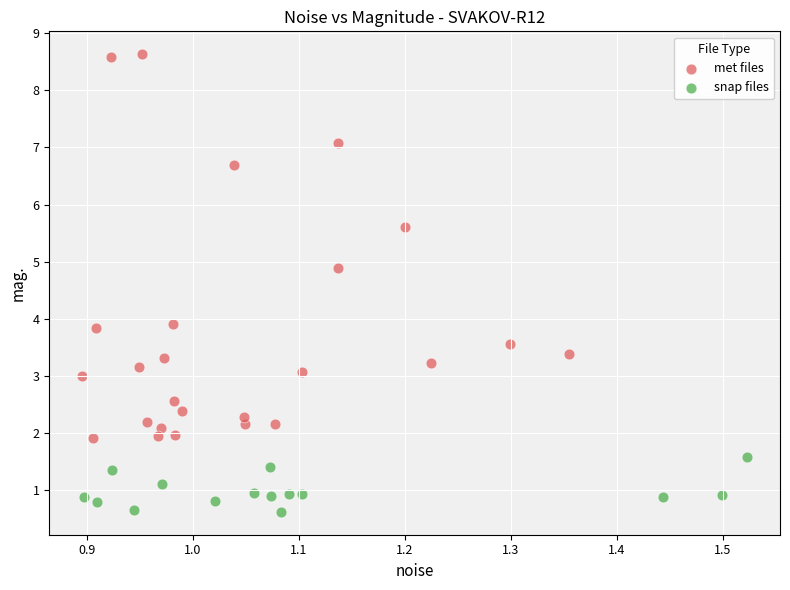

Which series reaches the minimum Y coordinate?

snap files